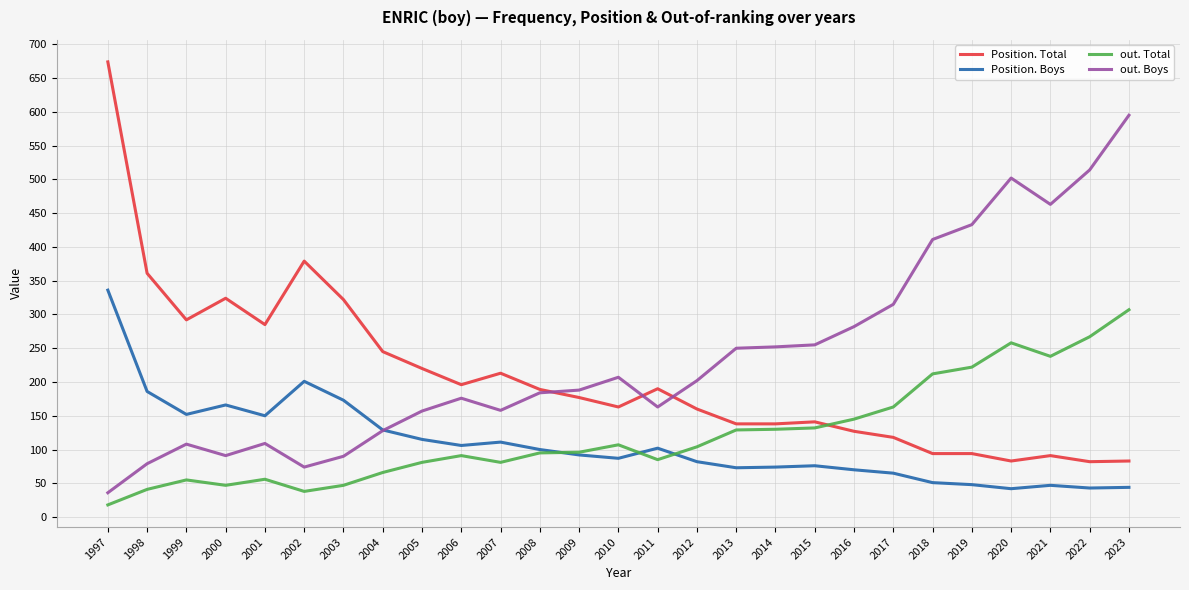

What is the maximum value for Position. Total?

674